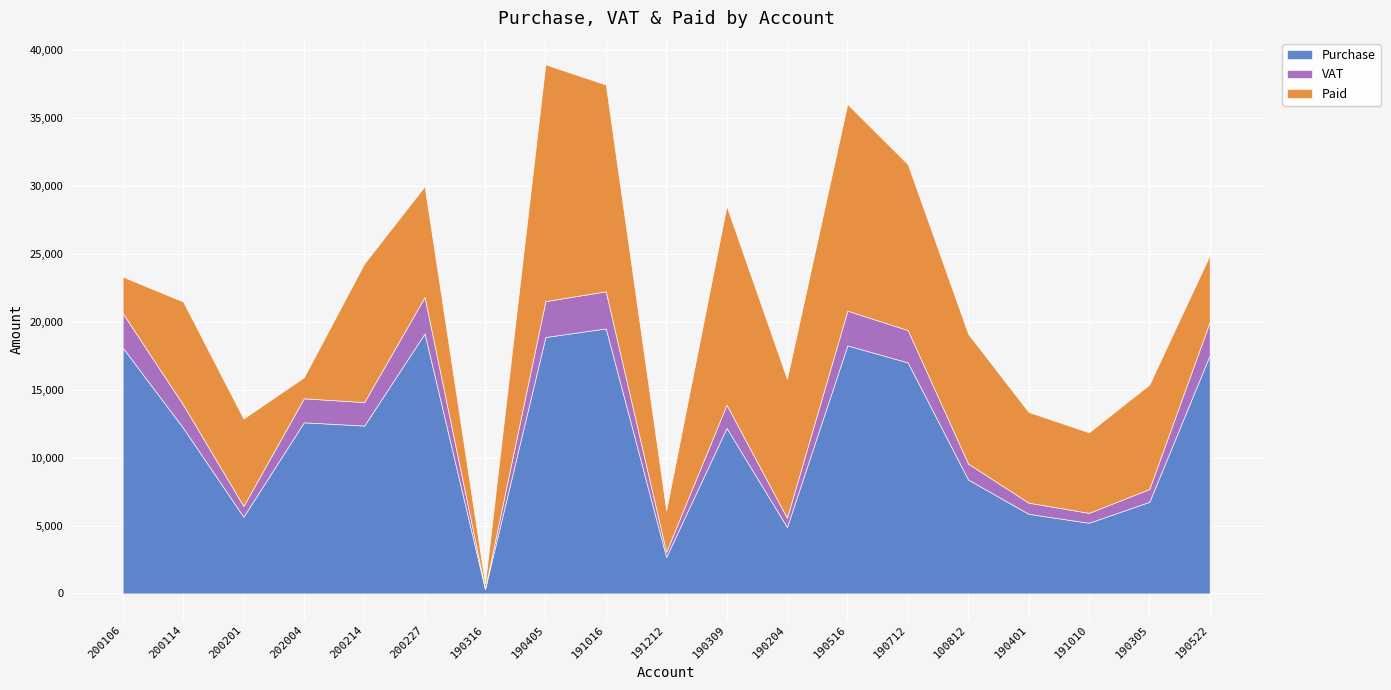

The Purchase series shows 12690.6 at 190405. True or false?

False